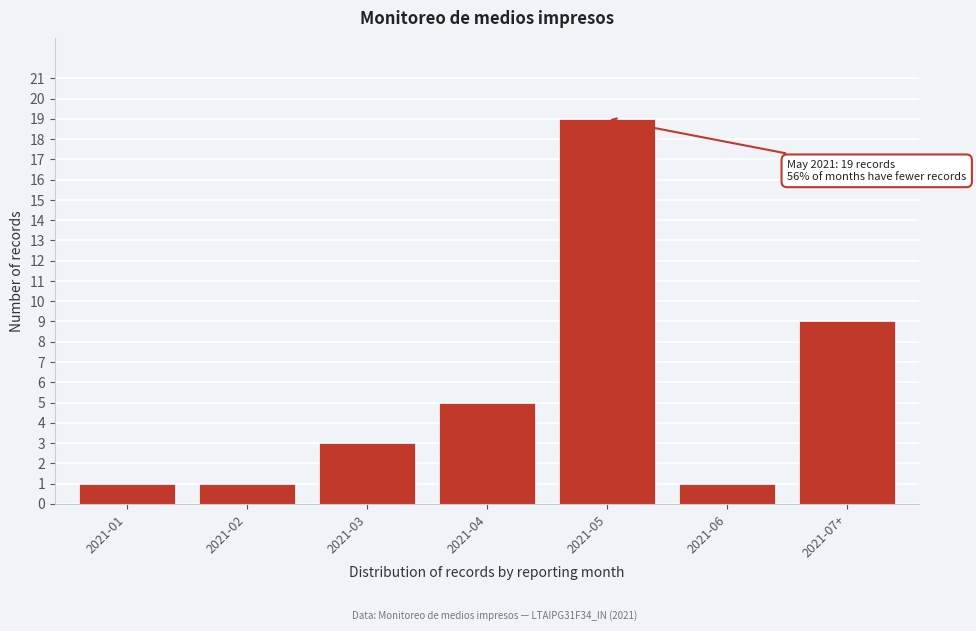

Reading left to right, list all the values displayed in this chart.

2021-01=1	2021-02=1	2021-03=3	2021-04=5	2021-05=19	2021-06=1	2021-07+=9